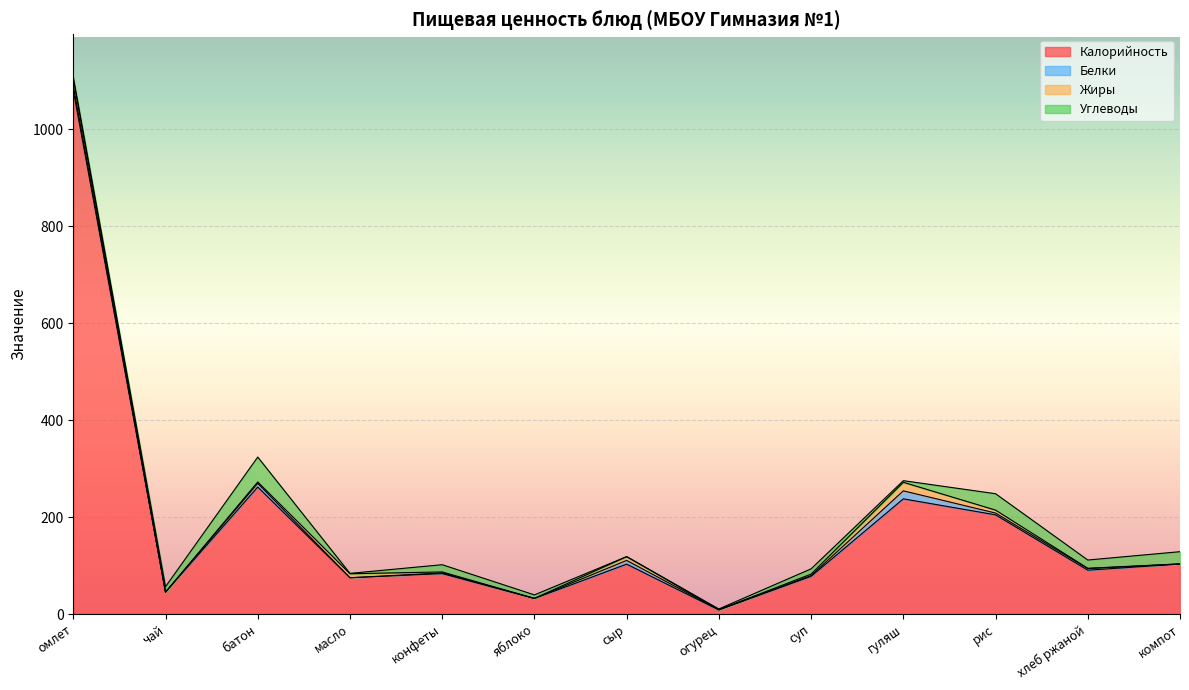

Does the chart display data point markers on the line(s)?

No